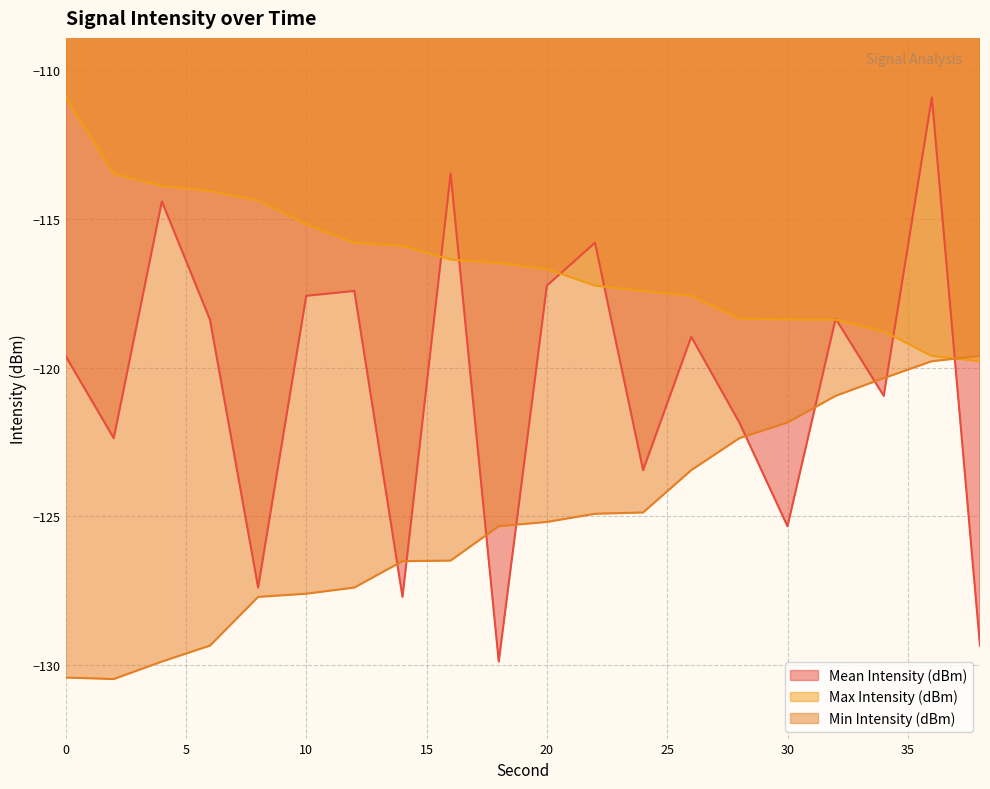

Reading right to left, extract all data points from this chart.

Mean Intensity (dBm): 38=-129.3	36=-110.9	34=-121.0	32=-118.4	30=-125.3	28=-121.8	26=-119.0	24=-123.5	22=-115.8	20=-117.2	18=-129.9	16=-113.5	14=-127.7	12=-117.4	10=-117.6	8=-127.4	6=-118.4	4=-114.4	2=-122.4	0=-119.6
Max Intensity (dBm): 38=-119.8	36=-119.6	34=-118.8	32=-118.4	30=-118.4	28=-118.4	26=-117.6	24=-117.4	22=-117.2	20=-116.7	18=-116.5	16=-116.4	14=-115.9	12=-115.8	10=-115.2	8=-114.4	6=-114.1	4=-113.9	2=-113.5	0=-110.9
Min Intensity (dBm): 38=-119.6	36=-119.8	34=-120.4	32=-121.0	30=-121.8	28=-122.4	26=-123.5	24=-124.9	22=-124.9	20=-125.2	18=-125.3	16=-126.5	14=-126.5	12=-127.4	10=-127.6	8=-127.7	6=-129.3	4=-129.9	2=-130.5	0=-130.4